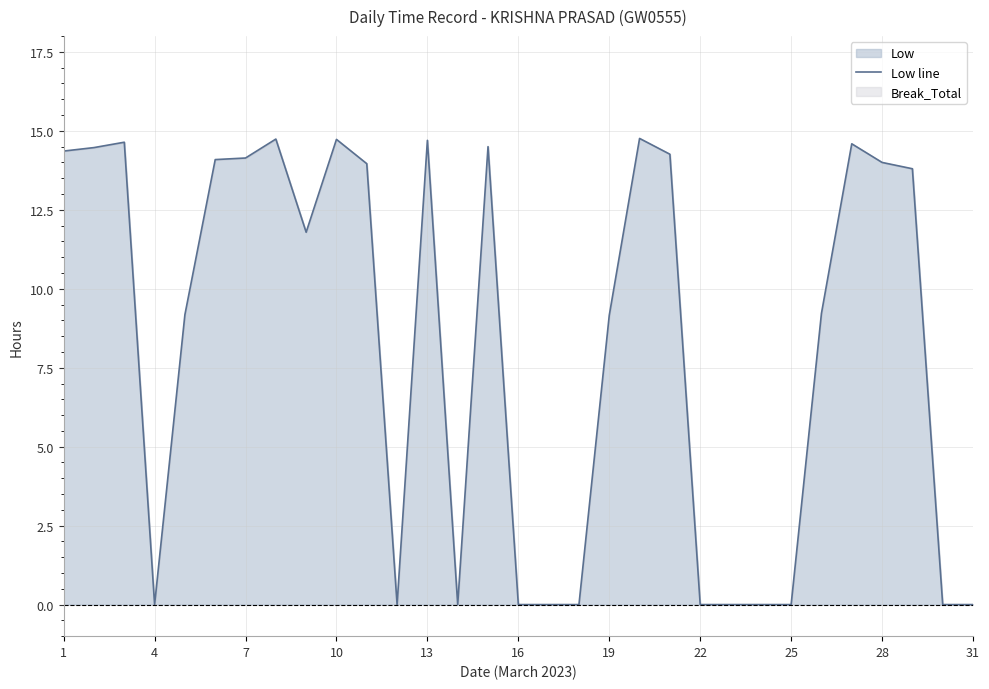

How many lines are shown in the chart?

1